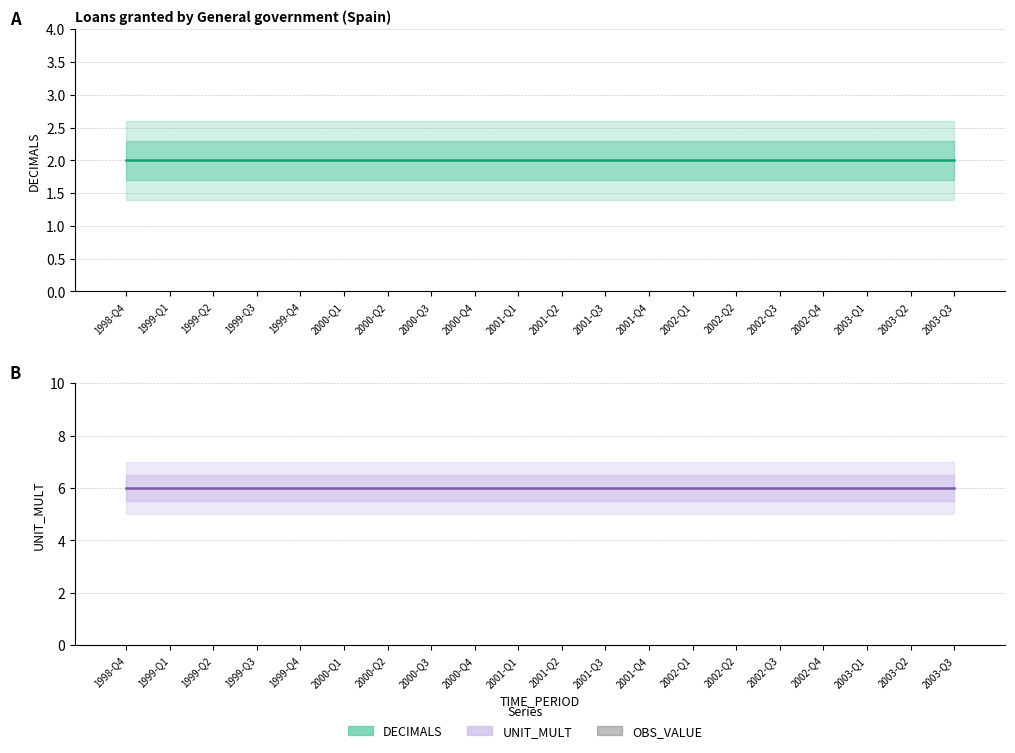

What is the total value across all series at 2000-Q1?

8